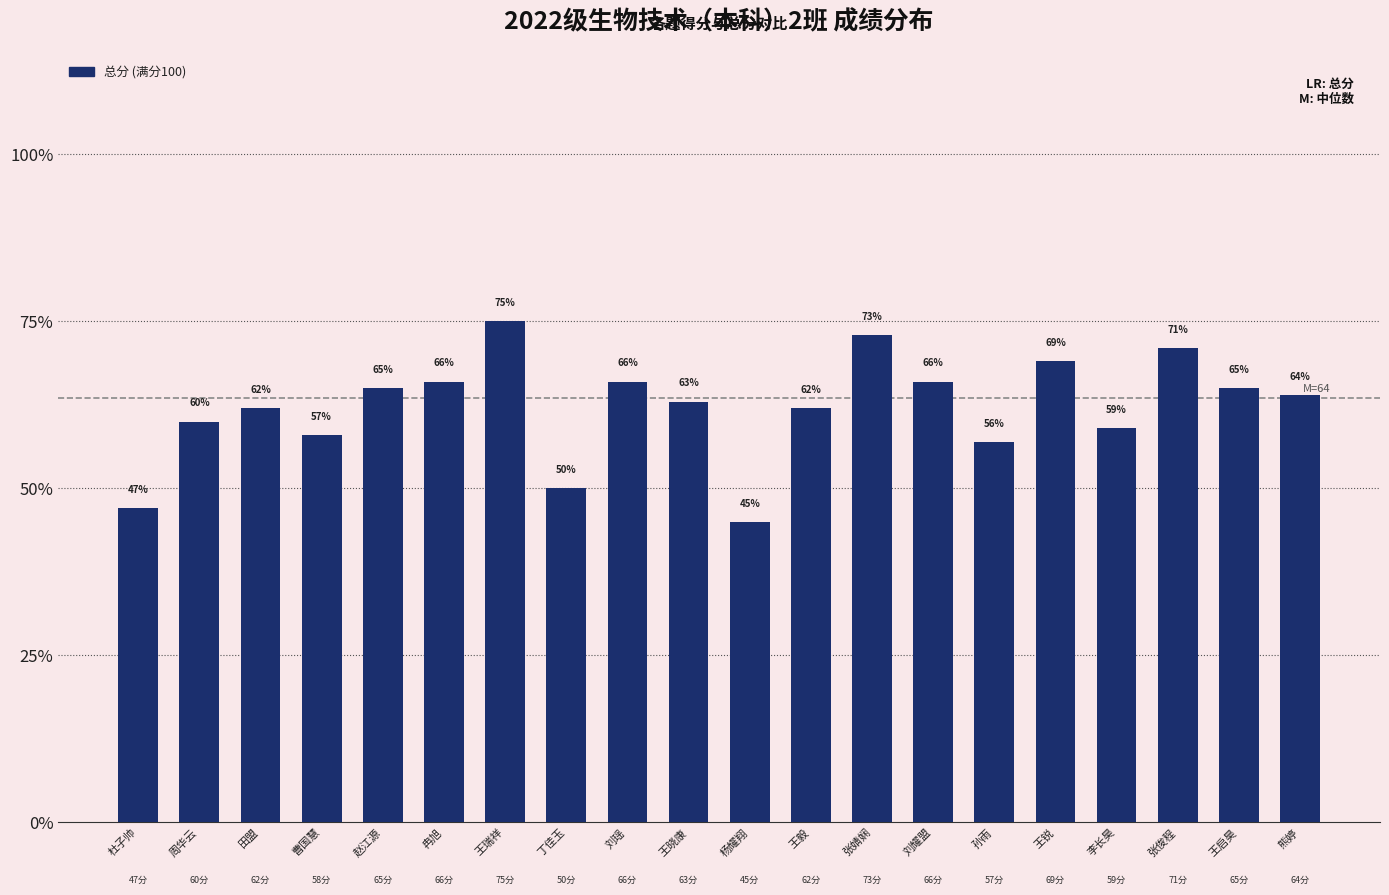

Is it true that the value at 王毅 is 0.6?

True